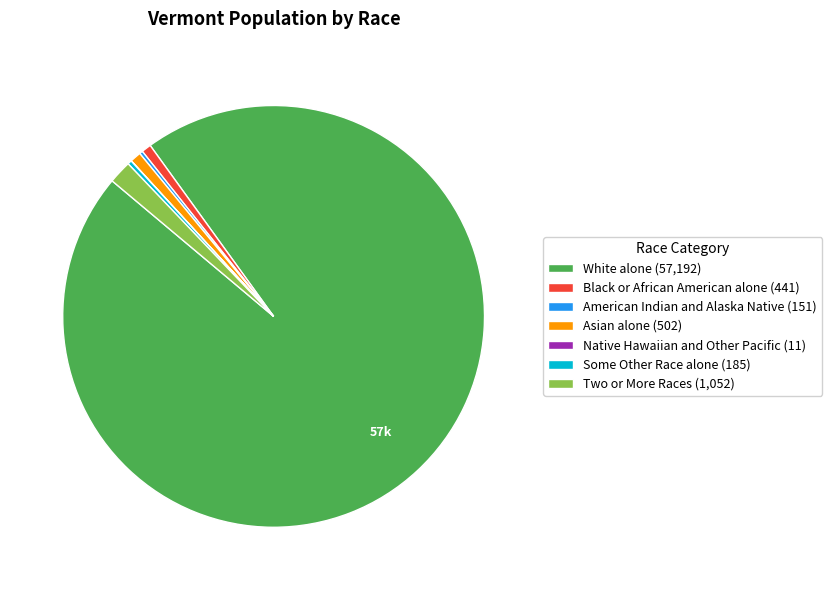

Do Two or More Races (1,052) and Some Other Race alone (185) together represent more than half of the pie?

No